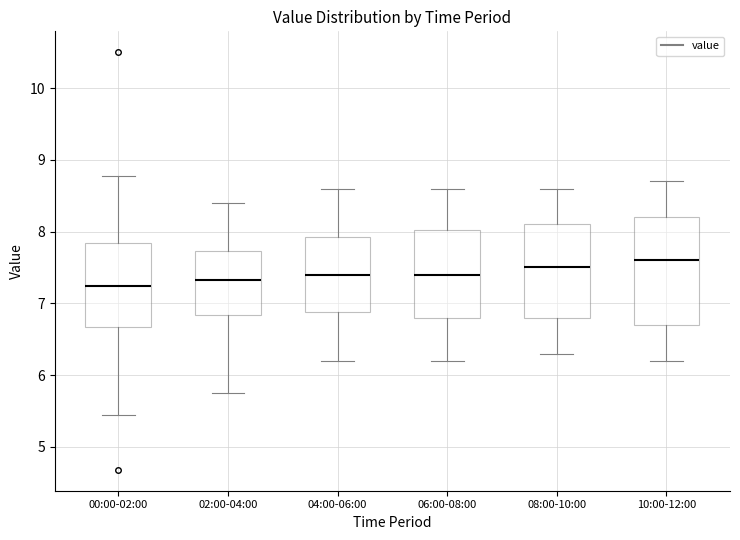

Comparing the boxes themselves (not the whiskers), which one is the tallest?

10:00-12:00